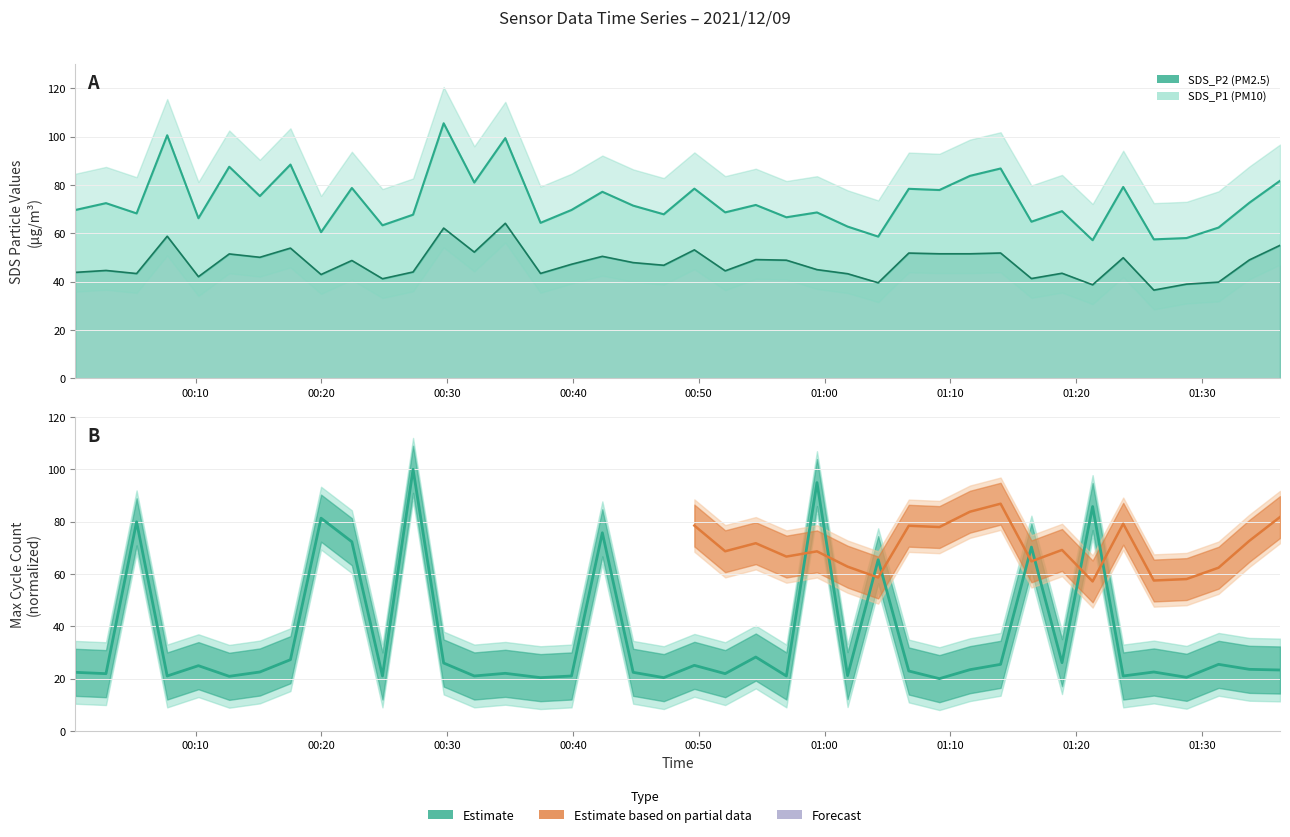

Is it true that SDS_P1 equals 98.5 at 32?

False